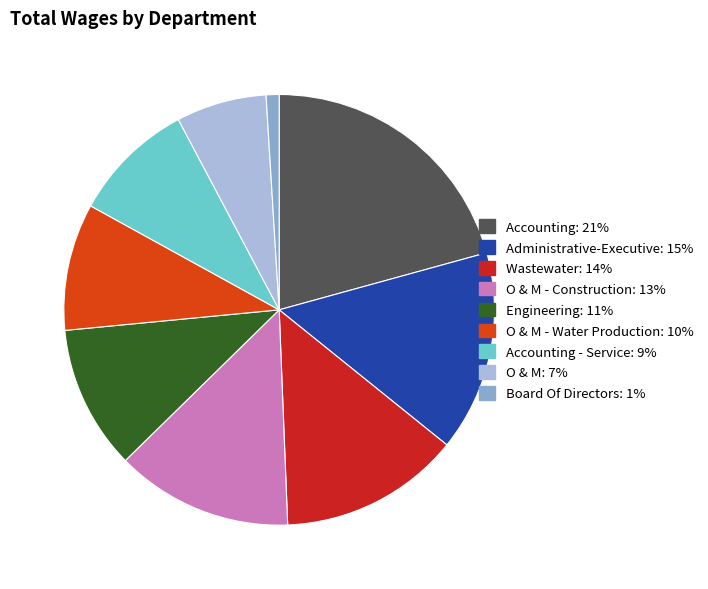

Do Accounting: 21% and O & M - Water Production: 10% together represent more than half of the pie?

No